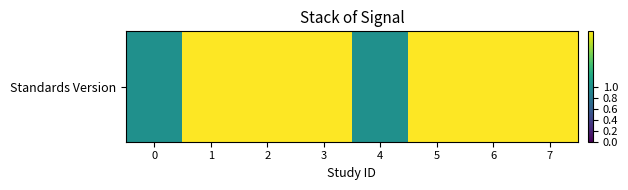

Which category has the highest value across all series?

1